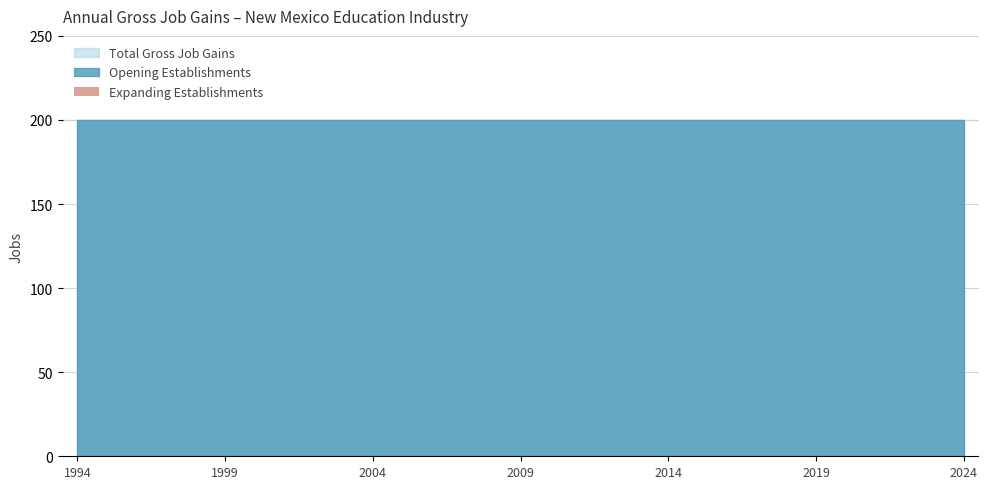

What is the total value across all series at 2012?

400